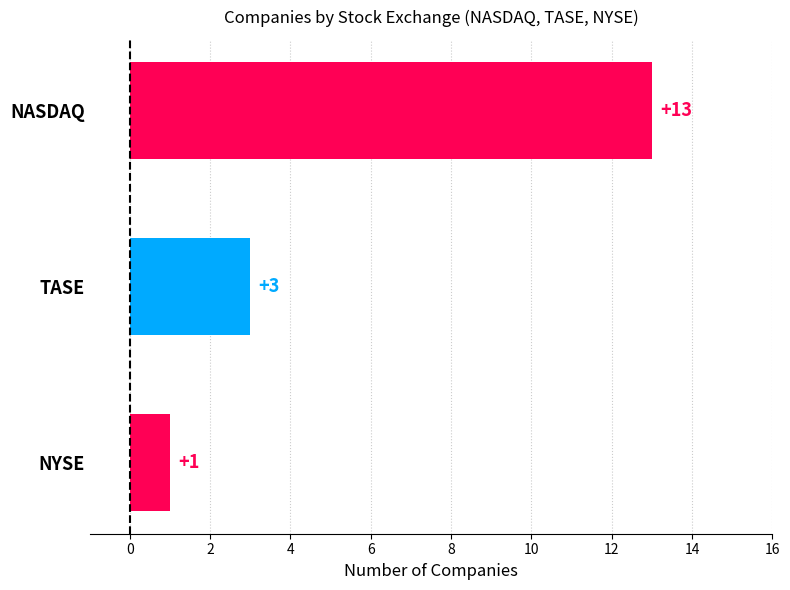

What is the difference between the values at TASE and NASDAQ?

10